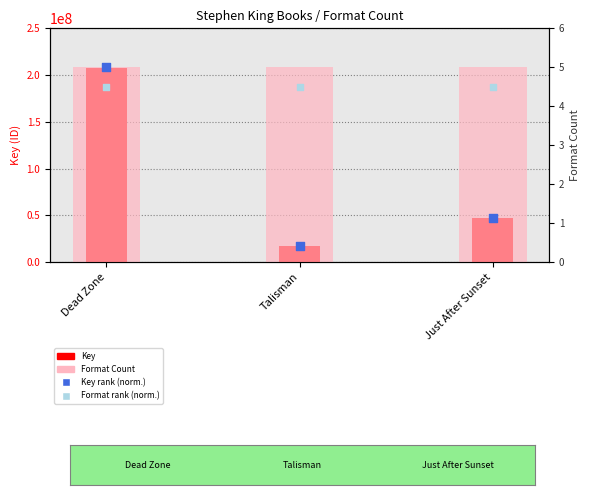

At how many categories does at least one series exceed 154126503?

1